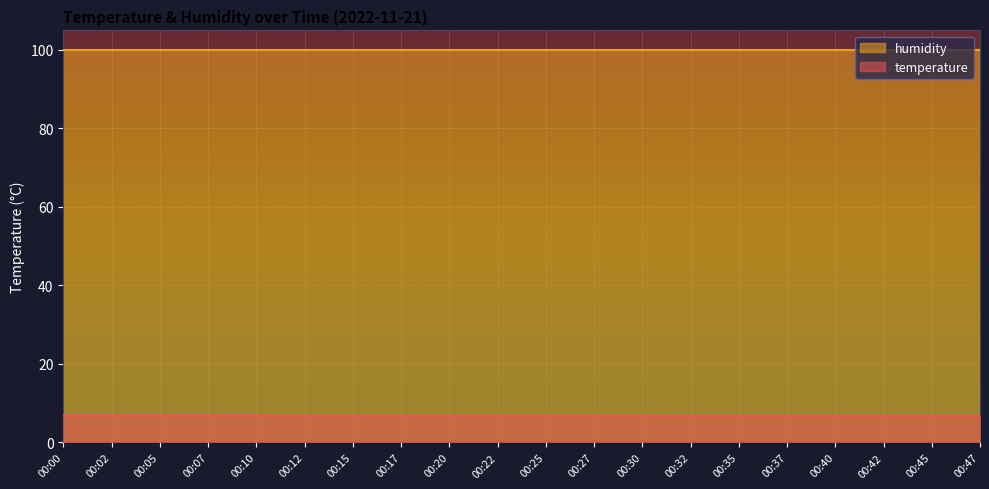

How many values are between 6 and 7?

20